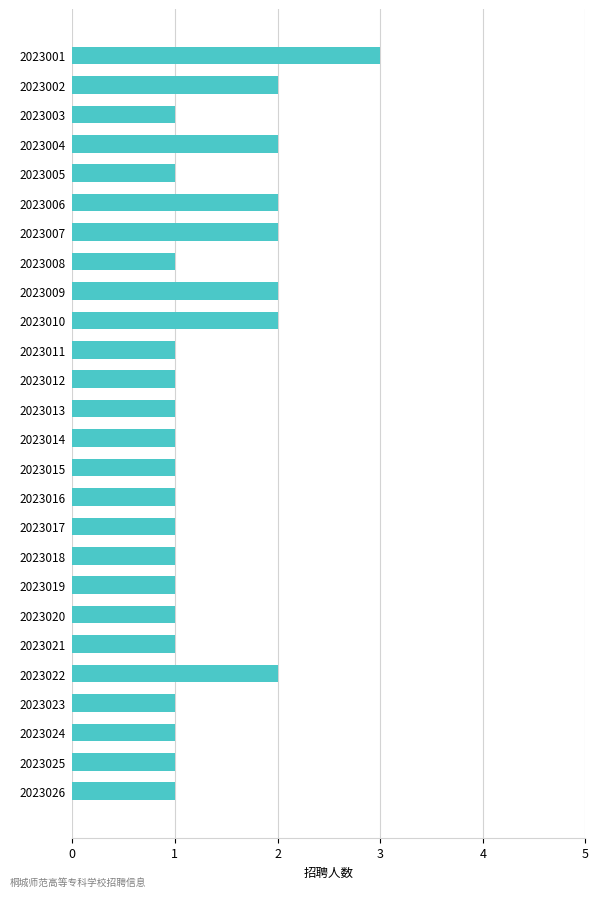

What is the sum of all values?

35